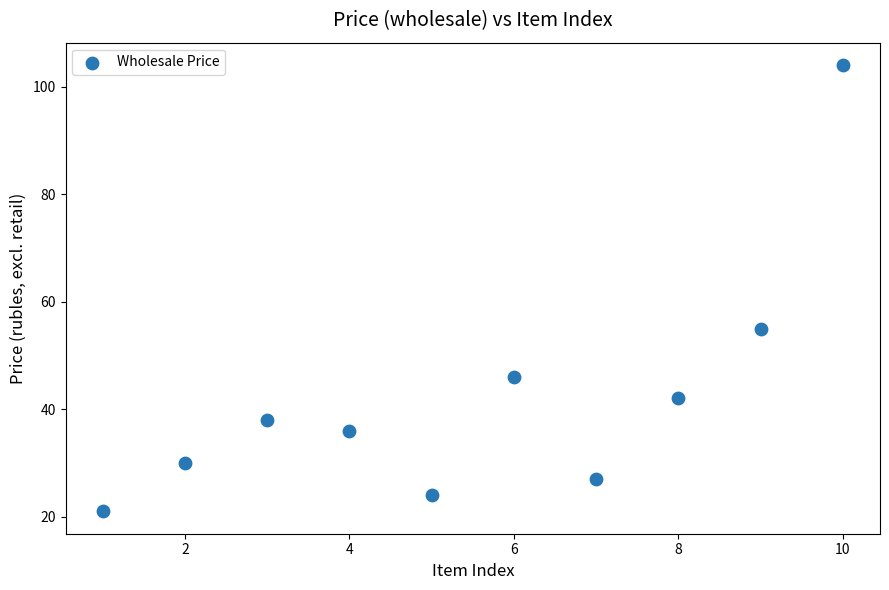

What is the average Y value?

42